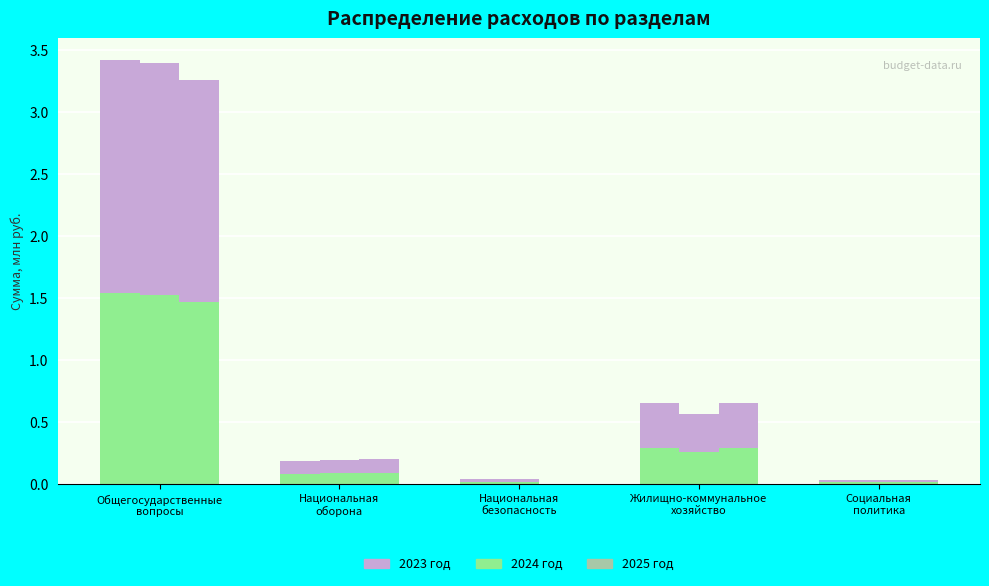

The 2025 (нижняя) series shows 1.5 at Общегосударственные
вопросы. True or false?

True